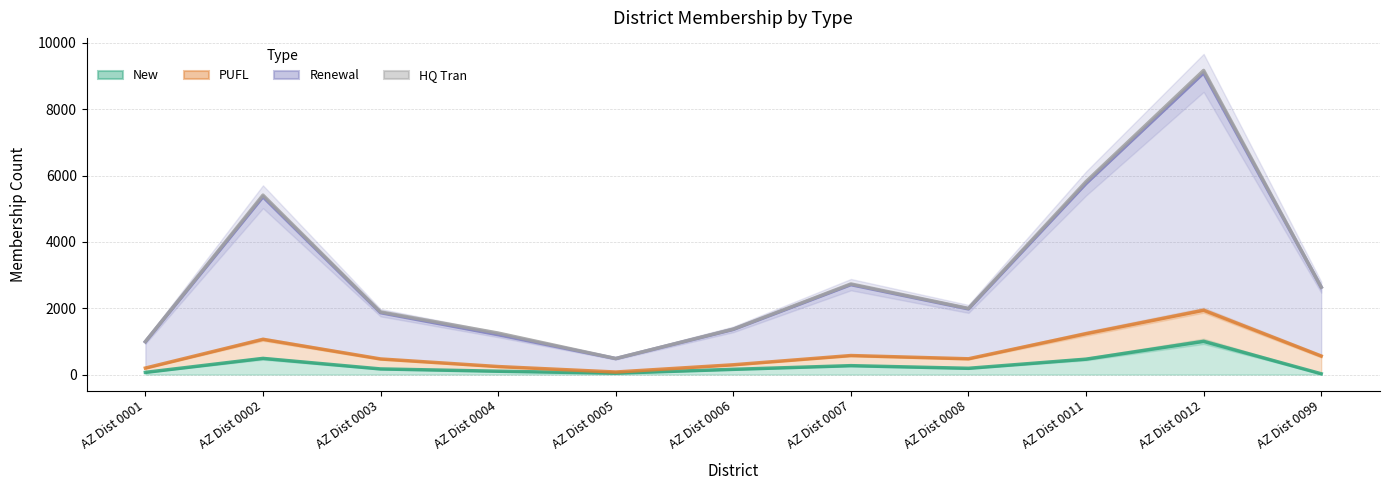

Rank the series by their maximum value, from lowest to highest.

New, Renewal